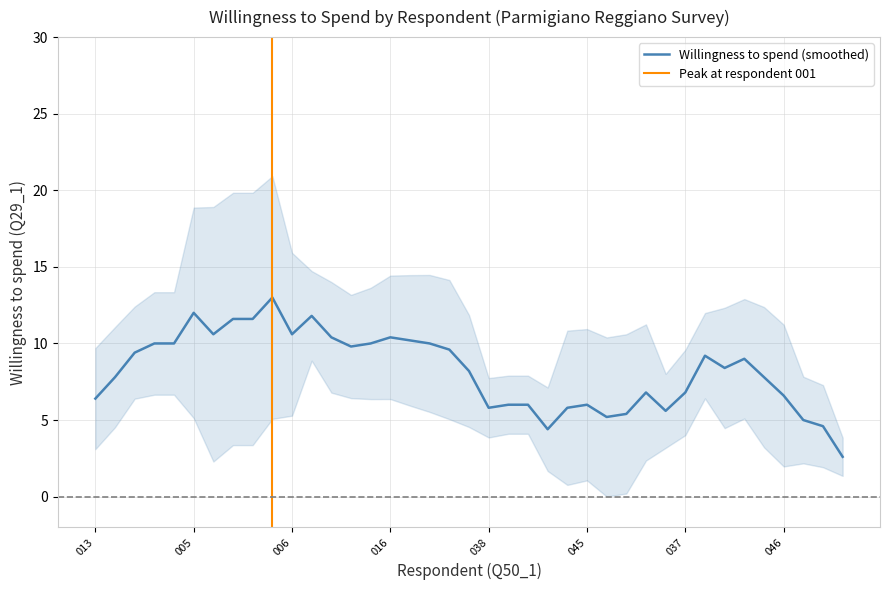

What is the sum of all values?

329